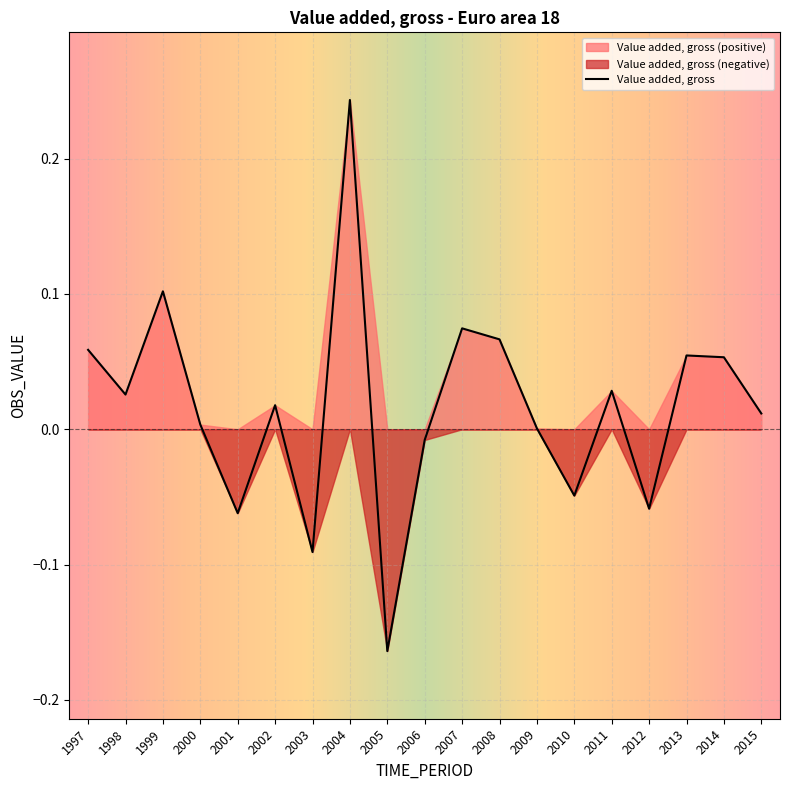

What is the minimum value shown in the chart?

-0.2